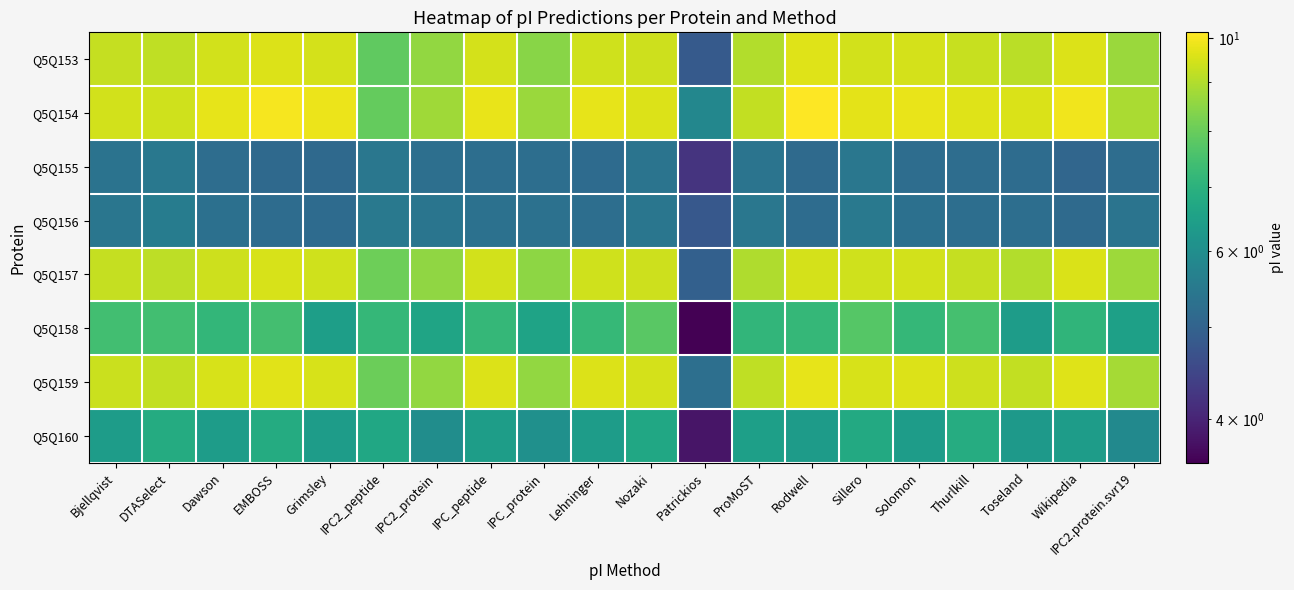

What is the total value across all series at IPC2_peptide?

56.7